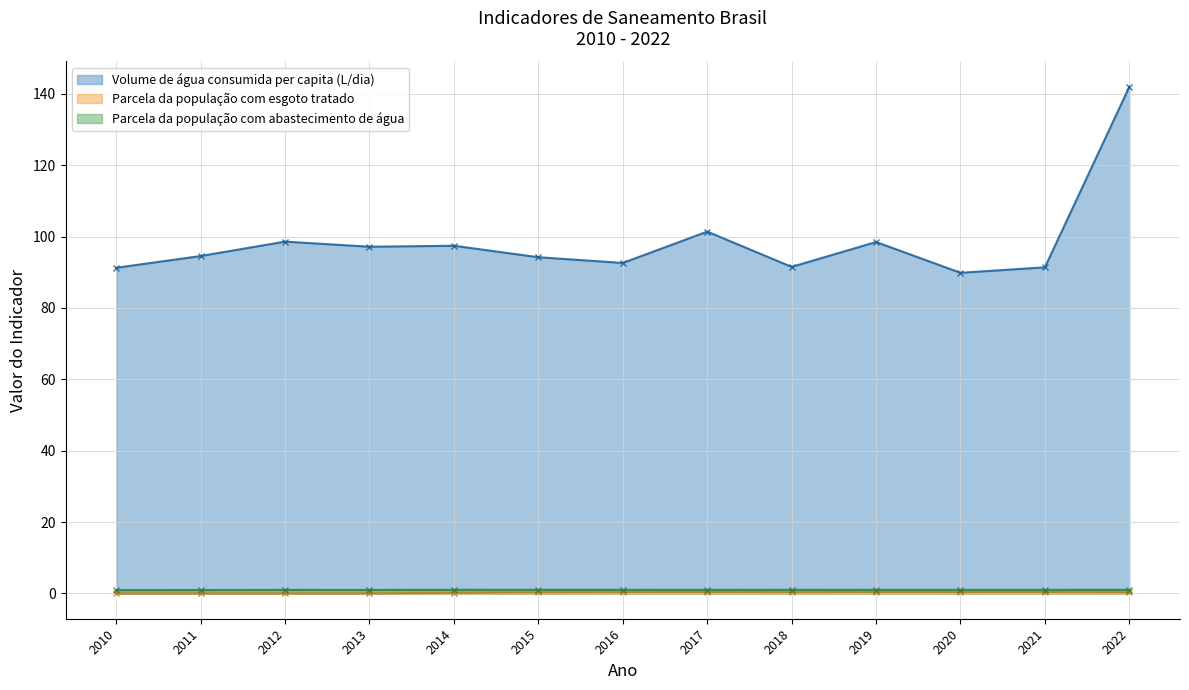

True or false: Volume de água consumida per capita (L/dia) and Parcela da população com esgoto tratado cross at least once.

False